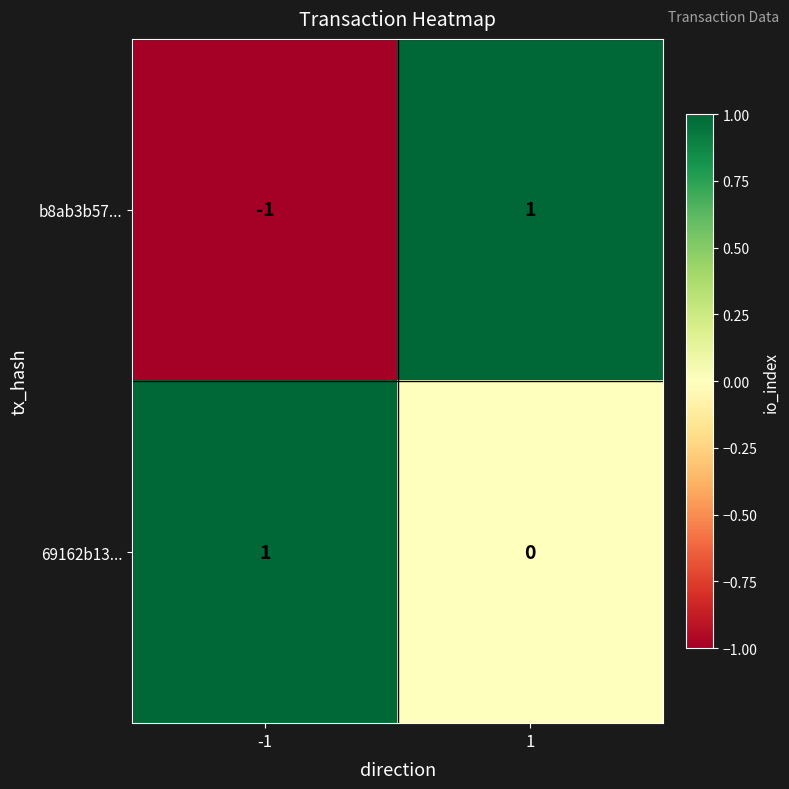

How many series are shown in this chart?

2